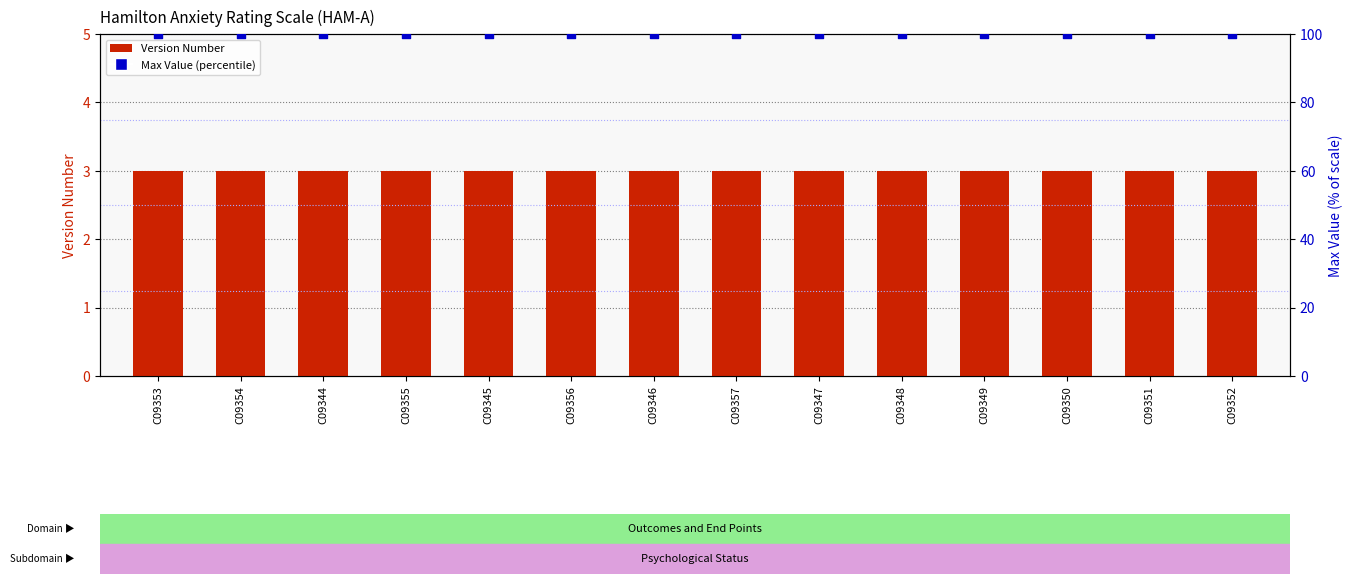

What are all the series names shown in the legend?

Version Number, Max Value (percentile)